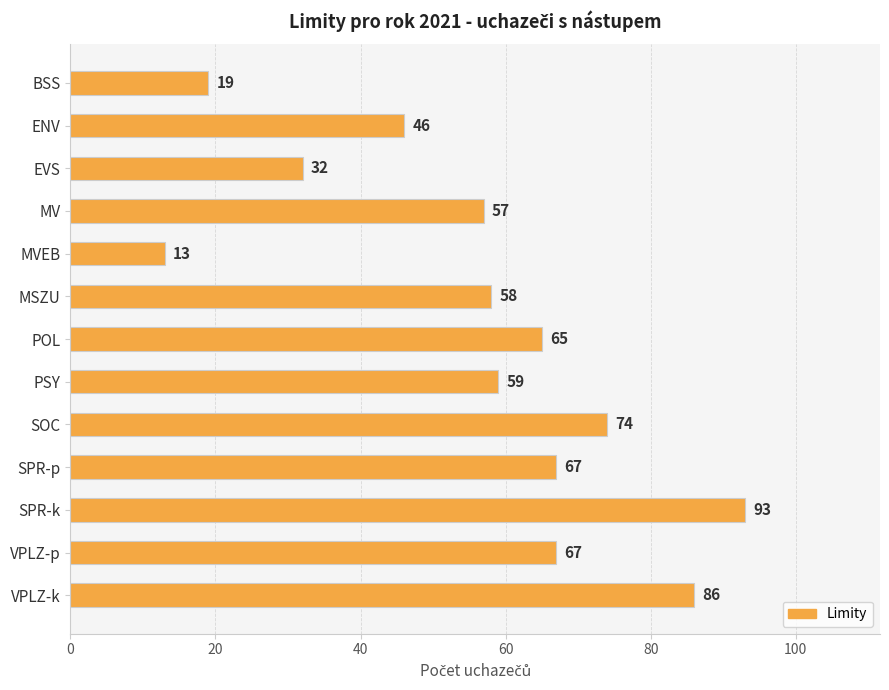

Are the bars horizontal?

Yes